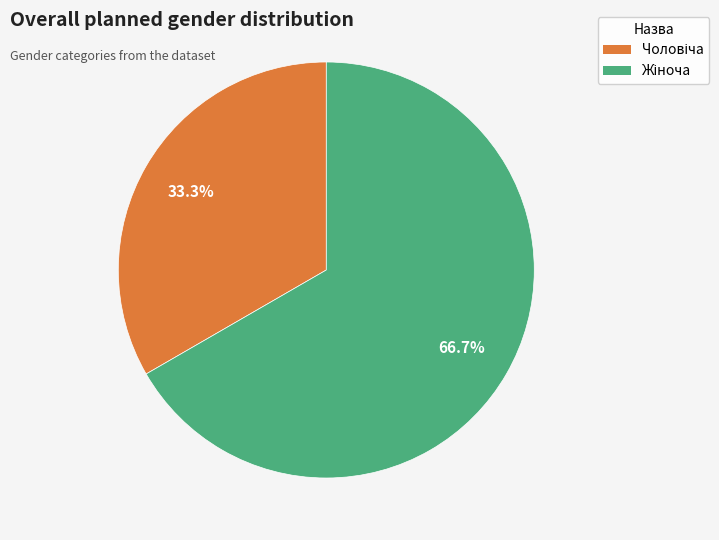

Is there a majority slice in this chart?

Yes